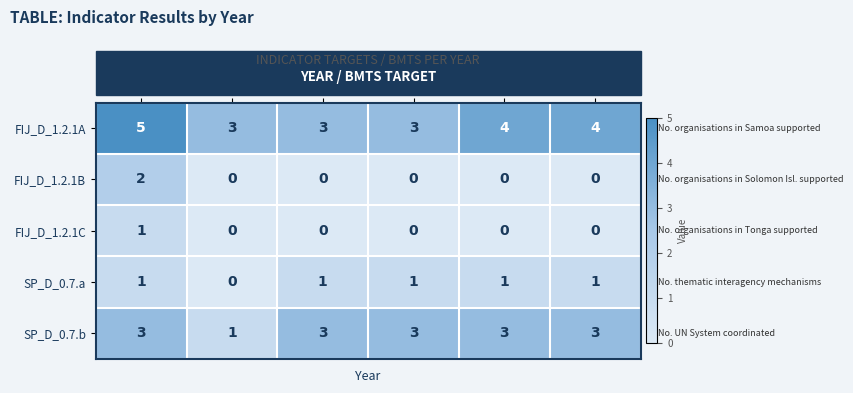

What is the highest value of the SP_D_0.7.b series?

3